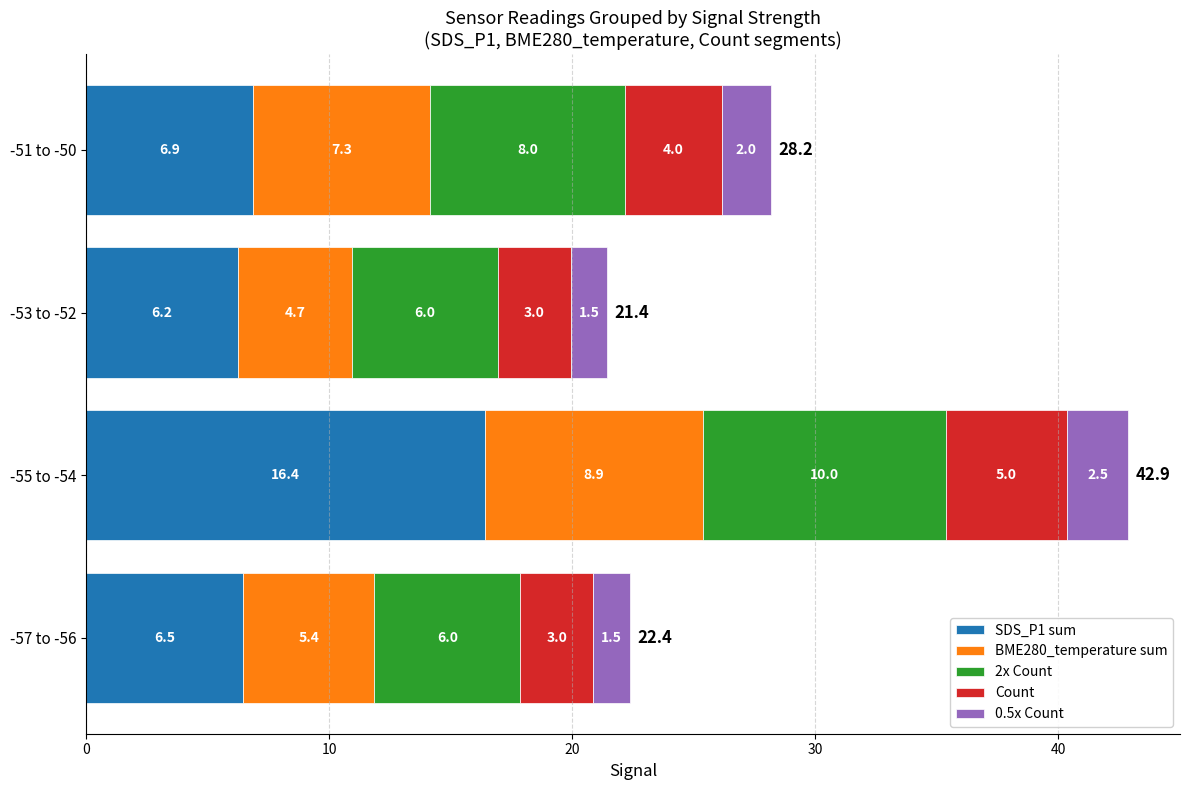

At which label is SDS_P1 sum closest to 11?

-51 to -50